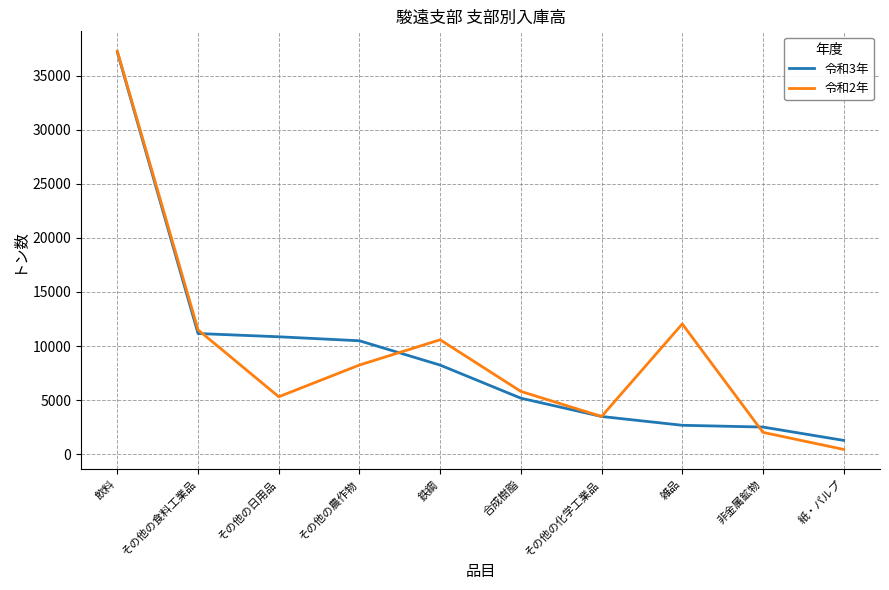

Is it true that 令和2年 equals 2020 at 非金属鉱物?

True